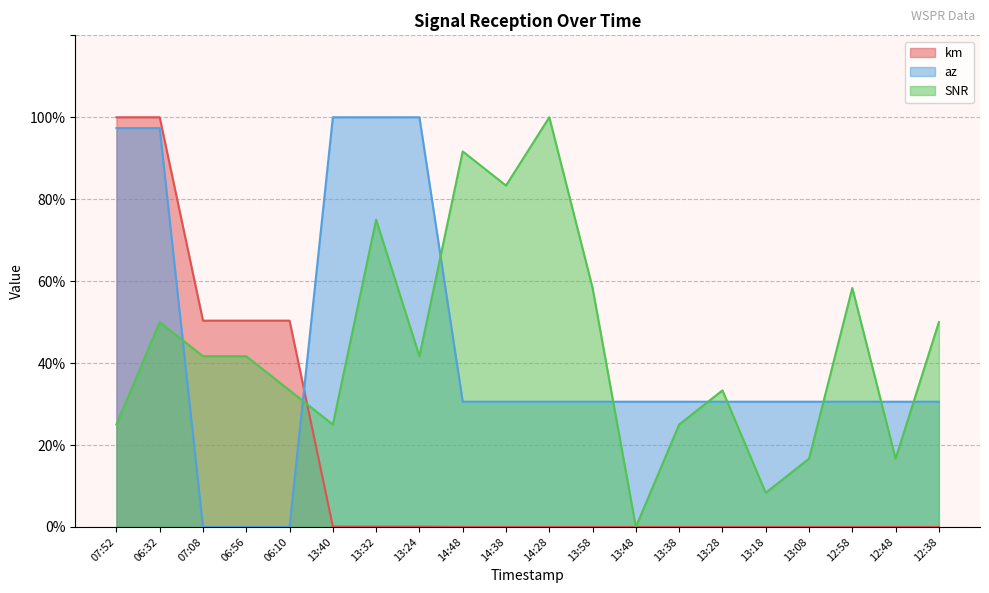

What is the label of the 8th point from the left?

13:24